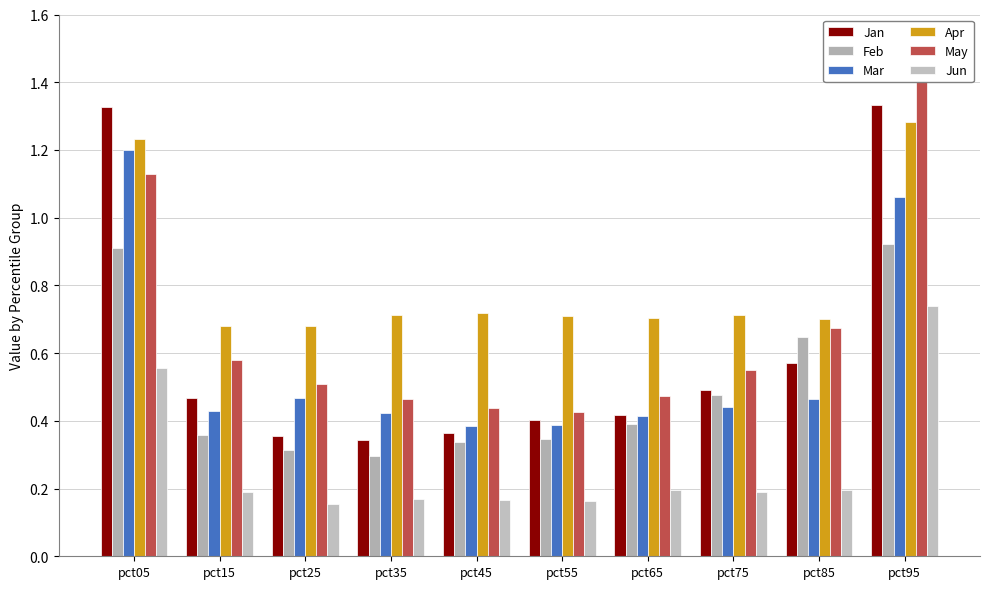

The May series shows 0.8 at pct65. True or false?

False